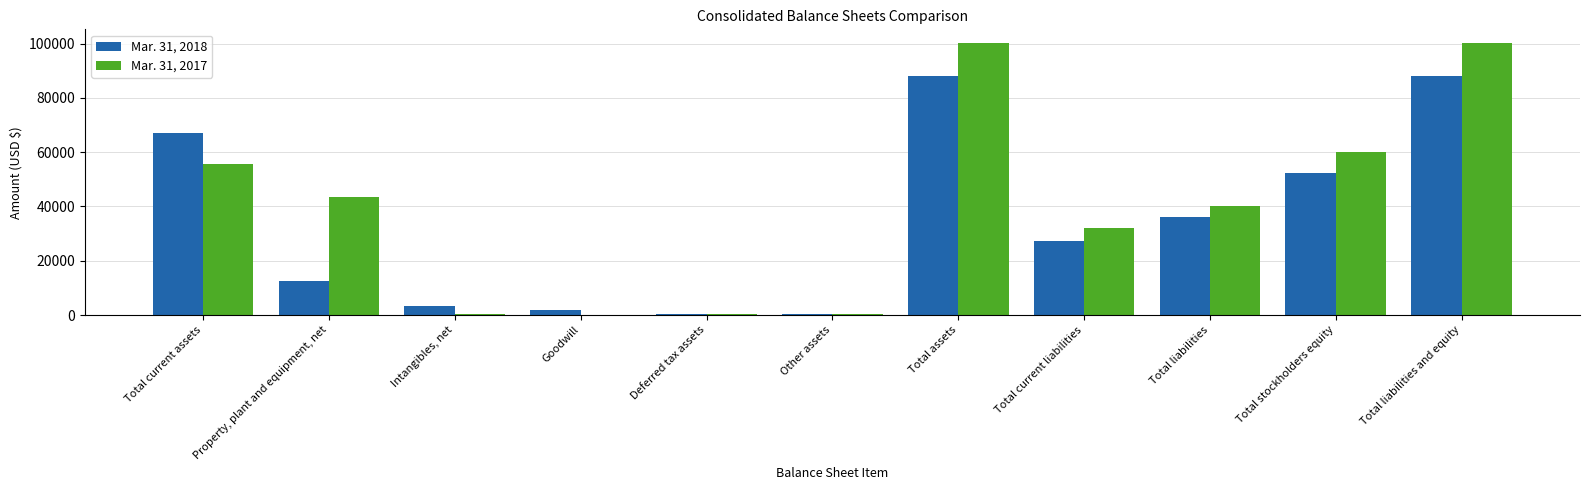

What is the total value across all series at Property, plant and equipment, net?

55951